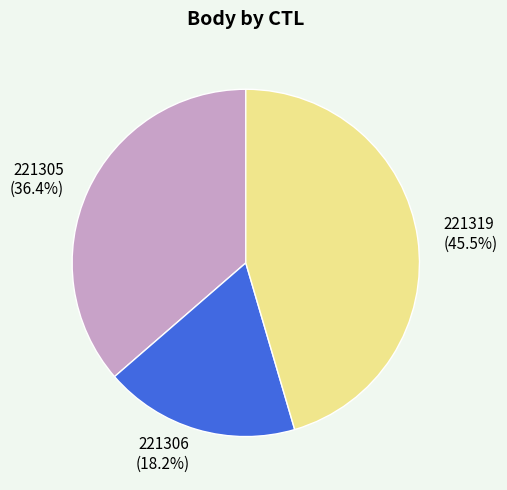

What percentage is NOT represented by 221319?

54.5%